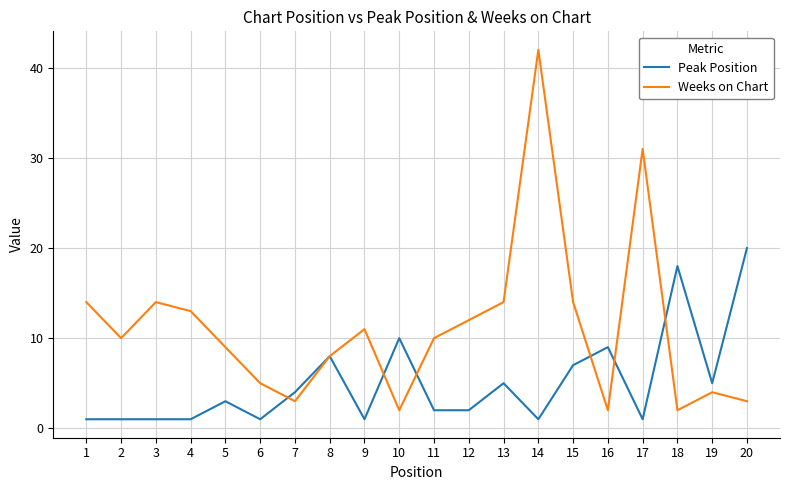

Which category has the highest value in the Peak Position series?

20